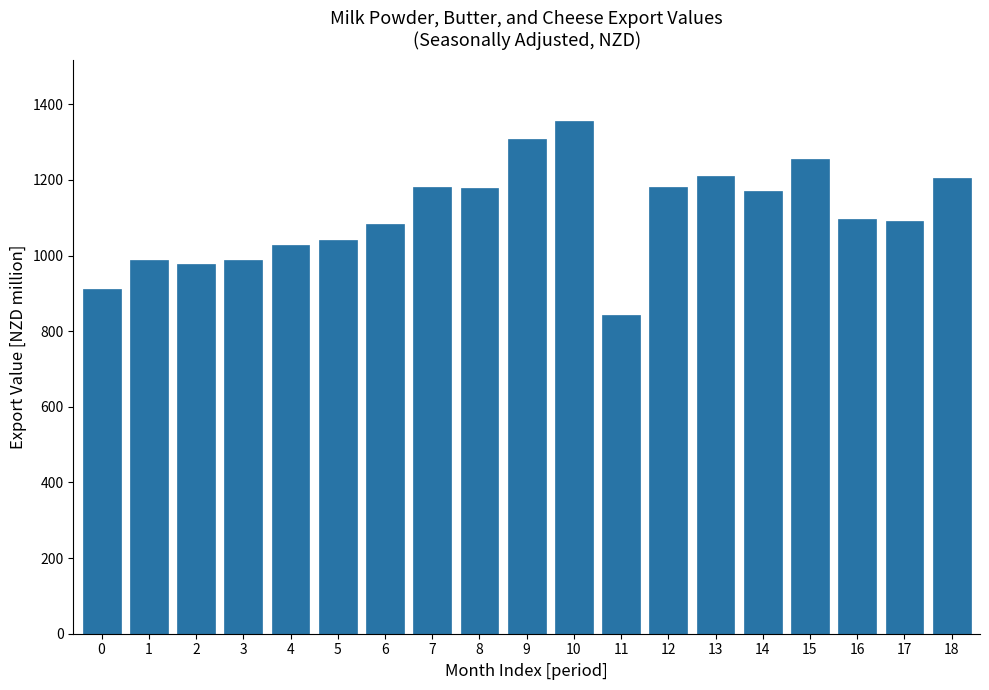

What is the difference between the maximum and minimum values?

512.4